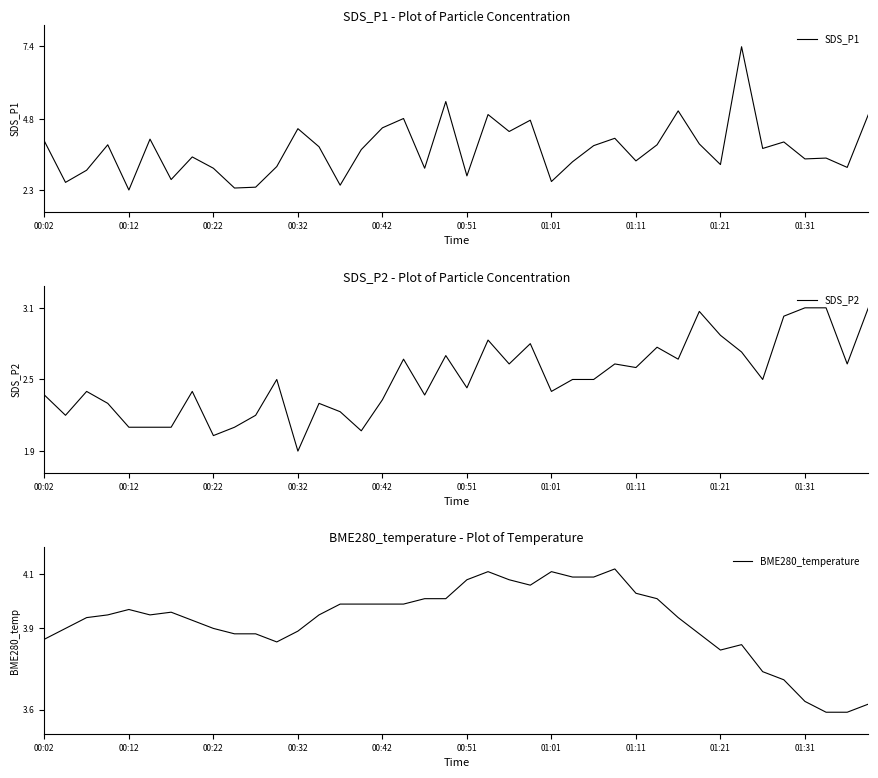

What value does the SDS_P2 series have at 29?

2.8